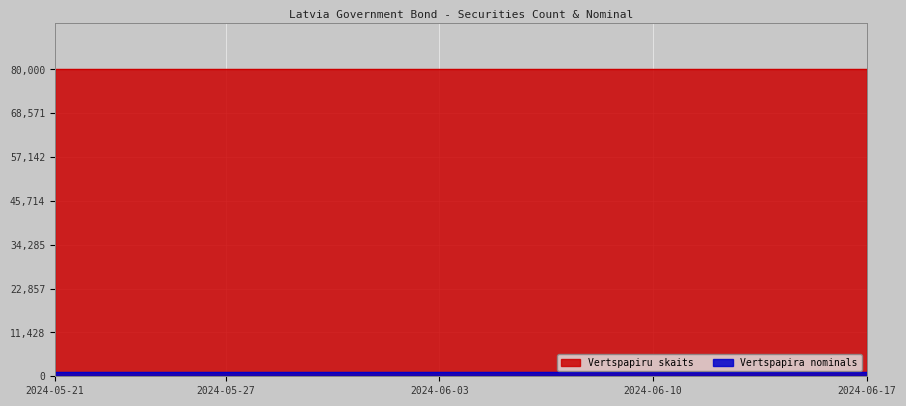

What is the smallest value displayed?

1000